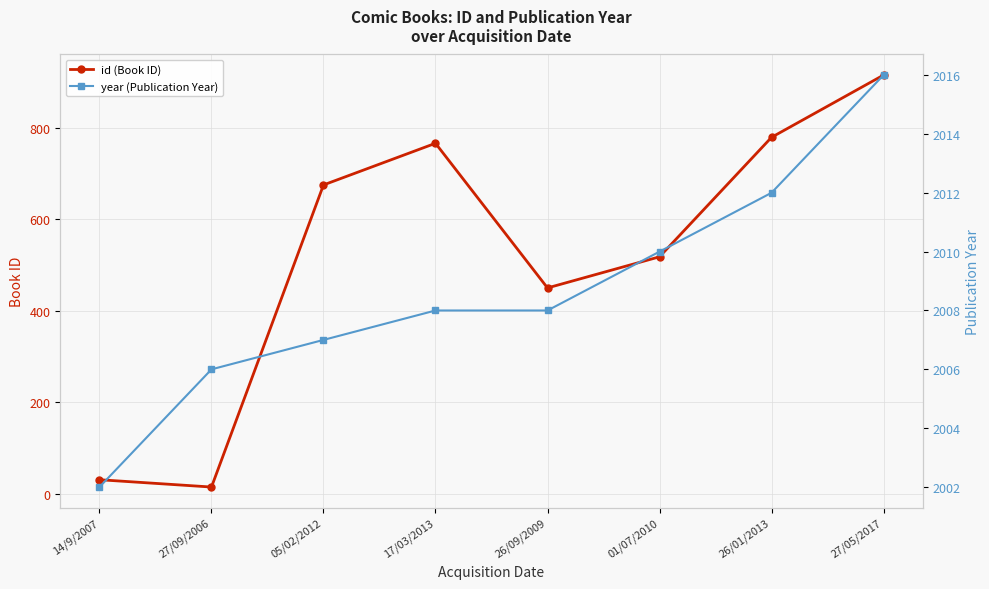

Rank the categories by year (Publication Year) value from highest to lowest.

27/05/2017, 26/01/2013, 01/07/2010, 17/03/2013, 26/09/2009, 05/02/2012, 27/09/2006, 14/9/2007